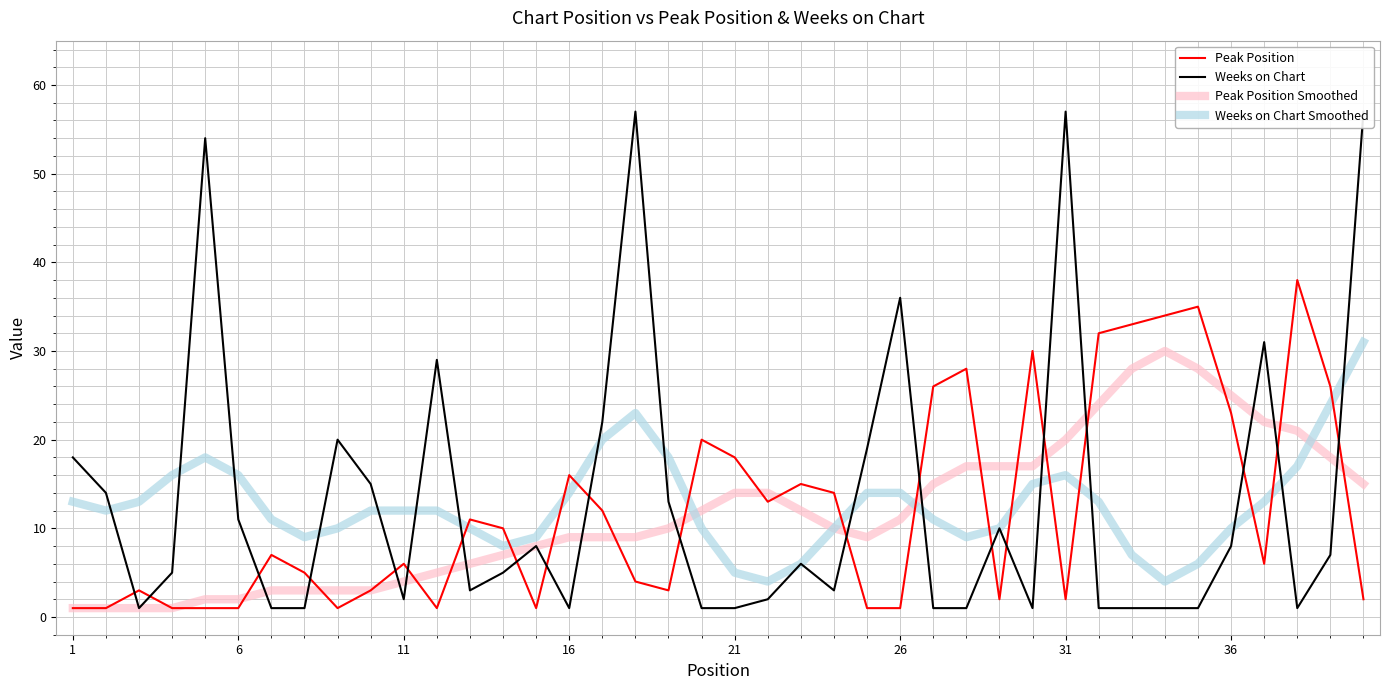

What is the sum of all Peak Position values?

487